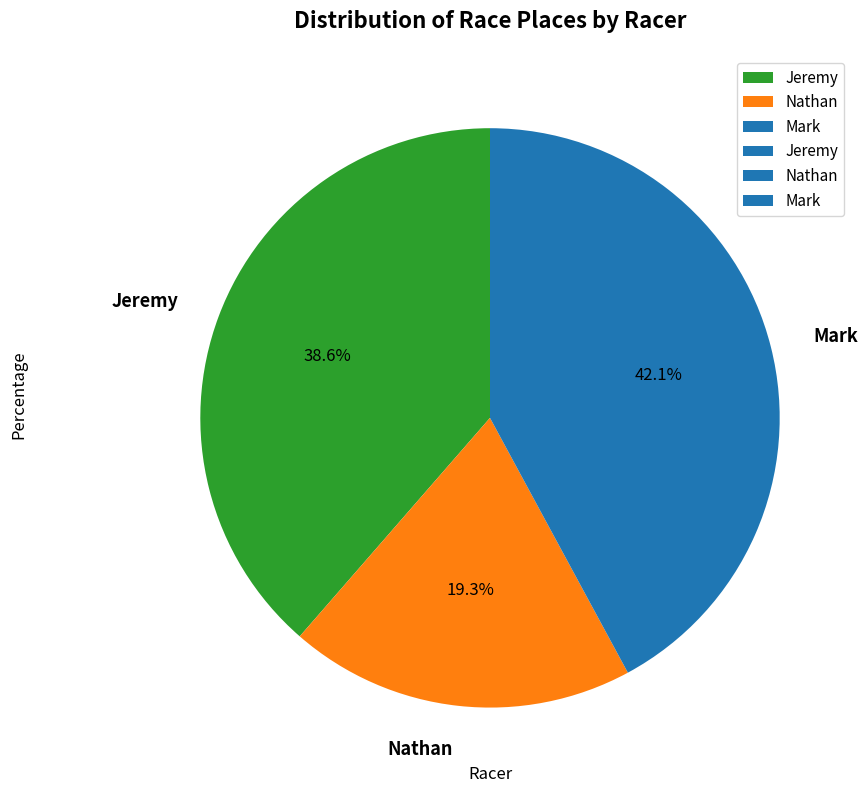

Approximately how many times larger is the value at Jeremy compared to Mark?

0.9